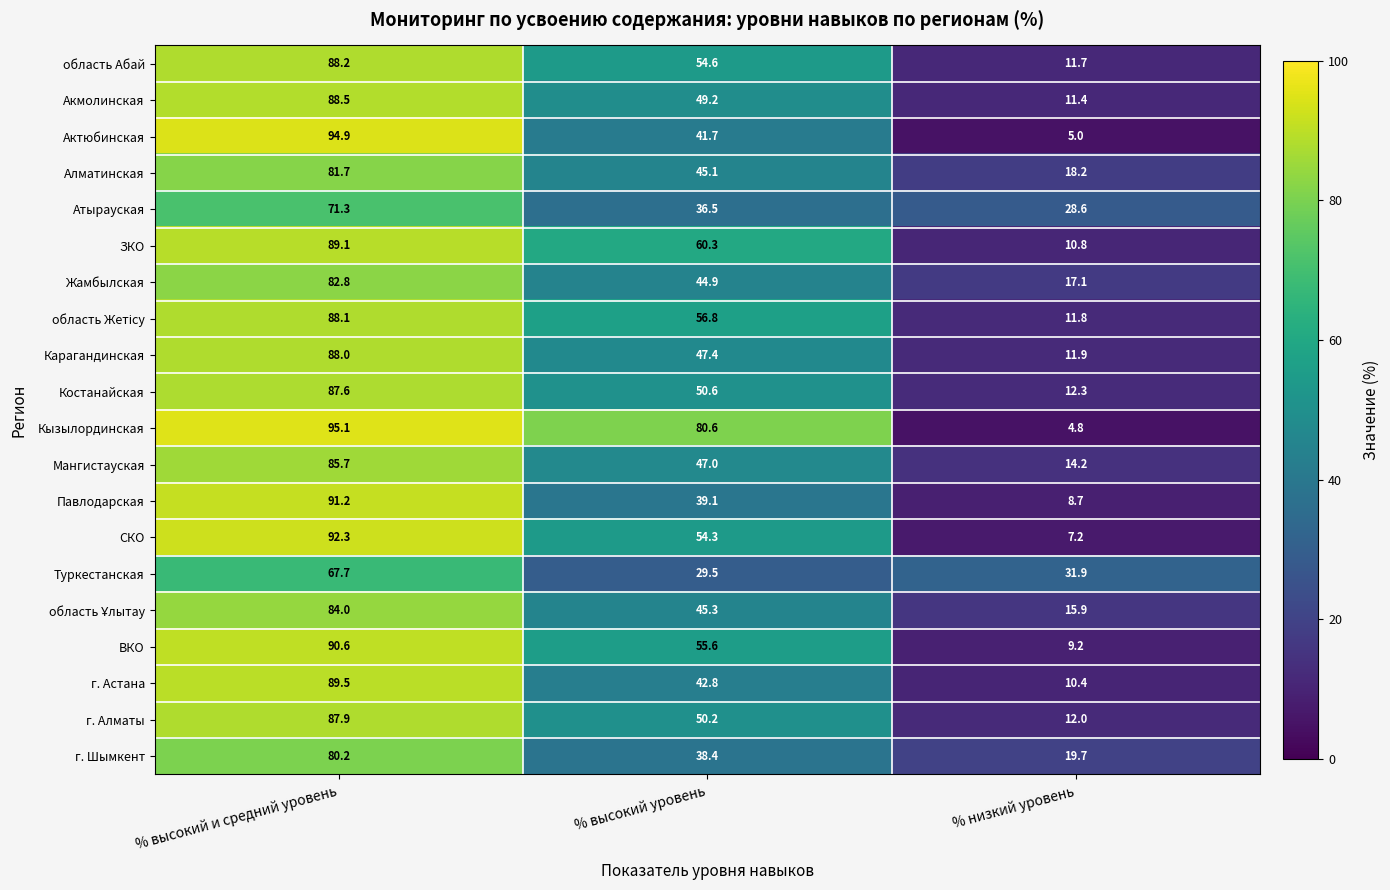

The Туркестанская series shows 14.8 at % низкий уровень. True or false?

False